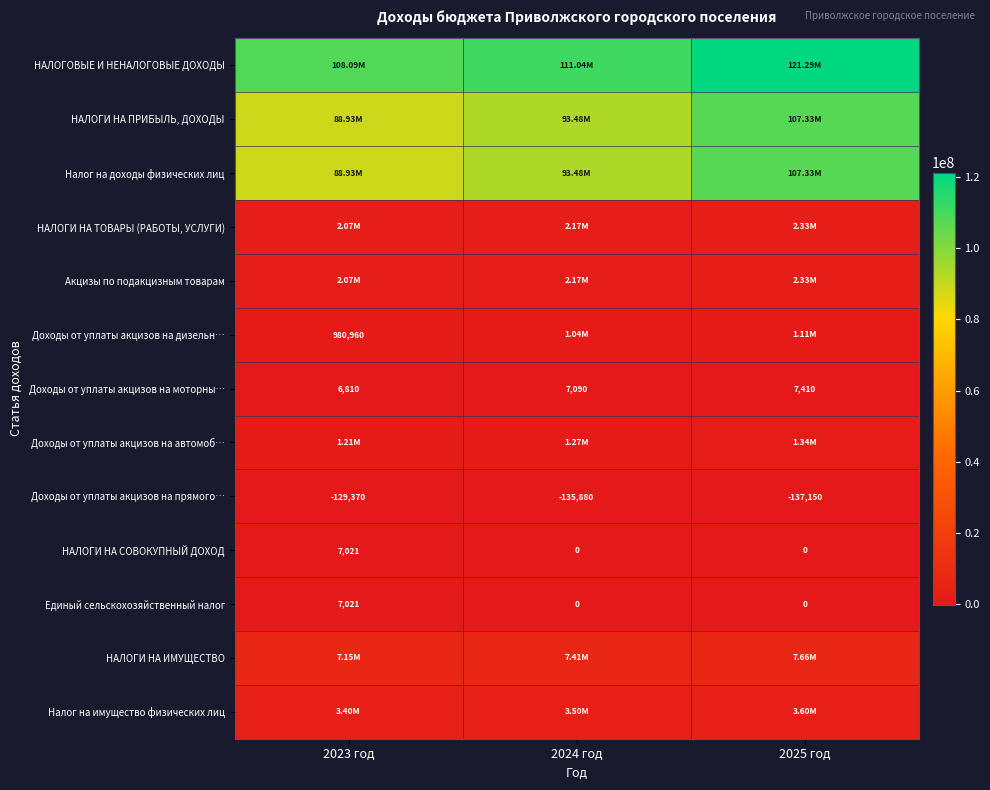

What is the smallest value displayed?

-137150